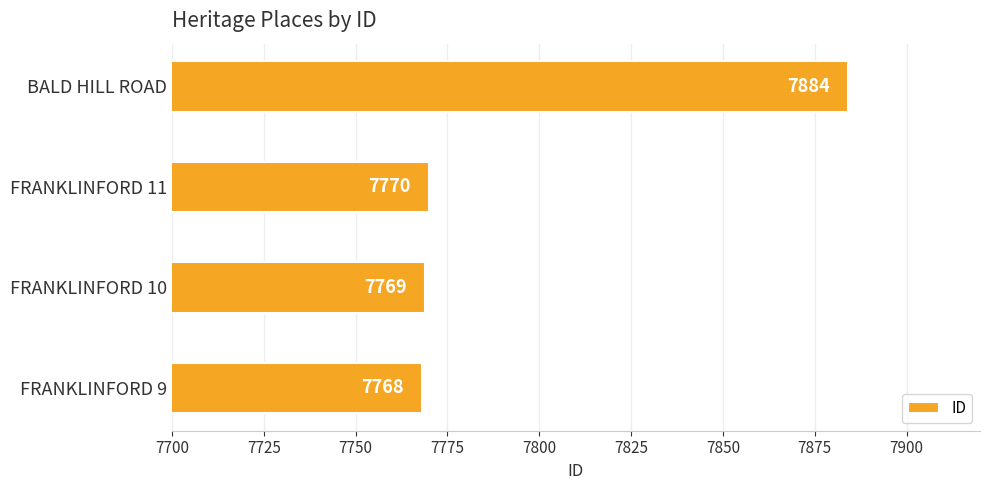

Does the chart contain any negative values?

No